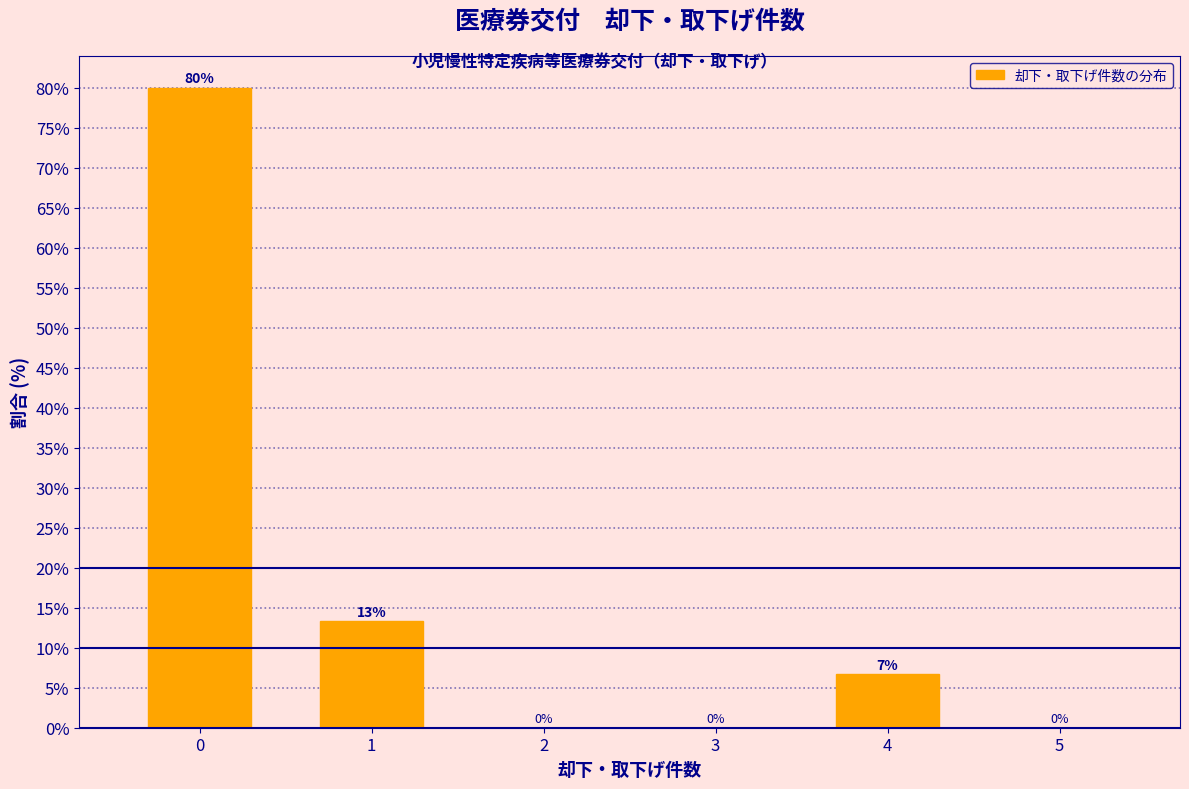

What is the greatest value displayed?

80.0